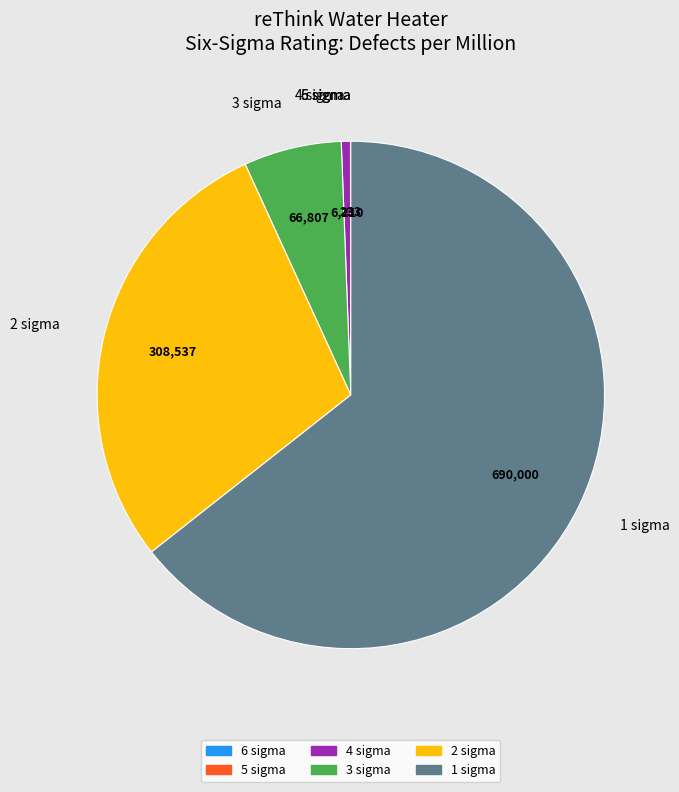

What is the largest slice in the pie chart?

1 sigma